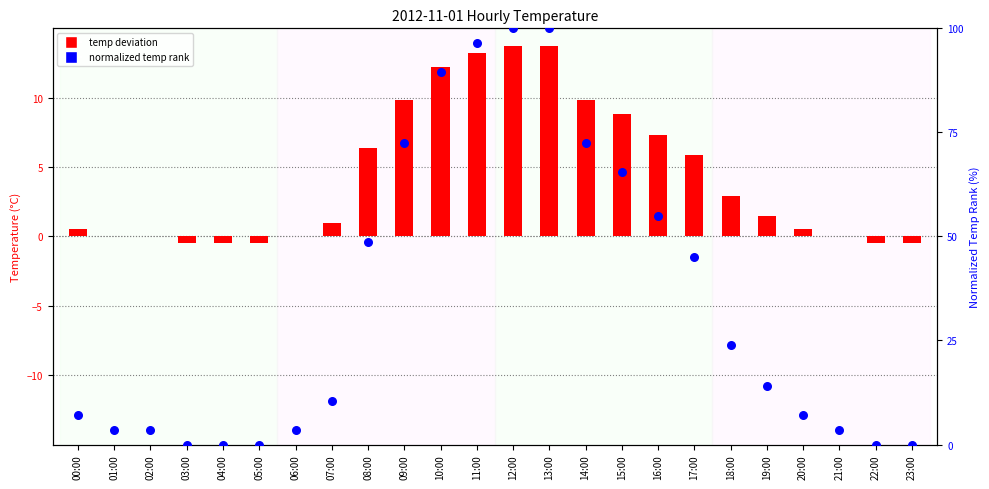

What is the total value across all series at 20:00?

7.5